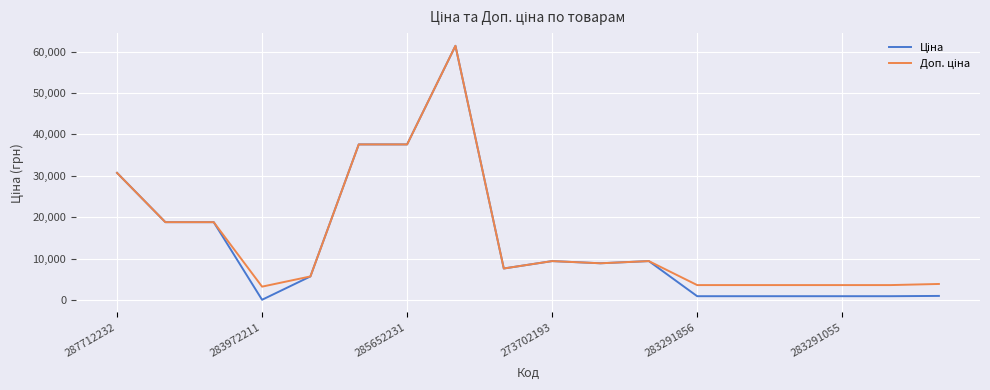

What is the greatest value displayed?

61434.3